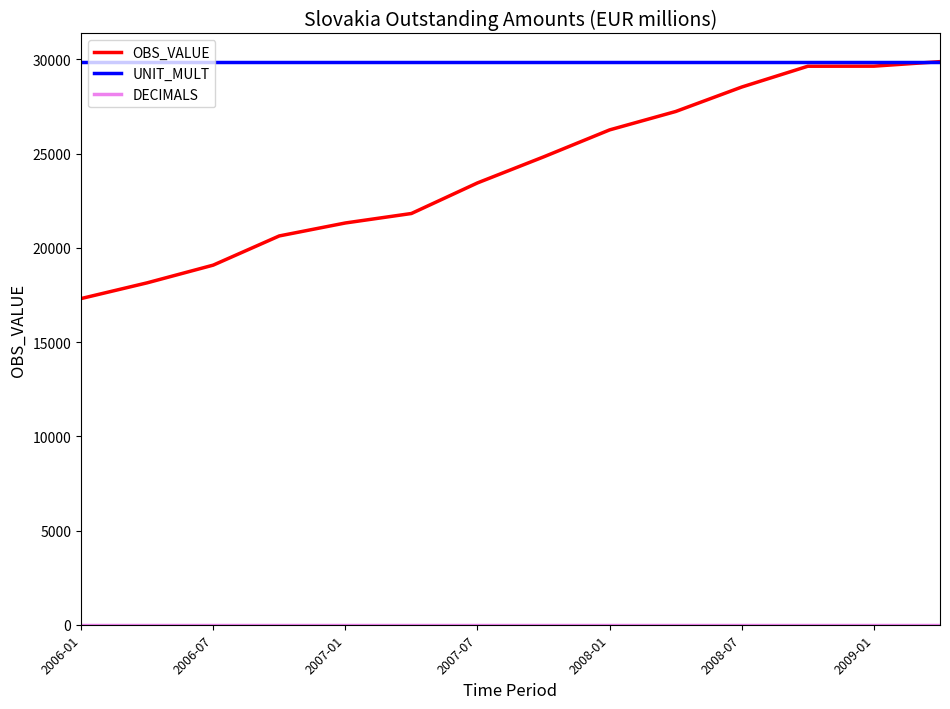

What is the lowest value of the UNIT_MULT series?

29877.6